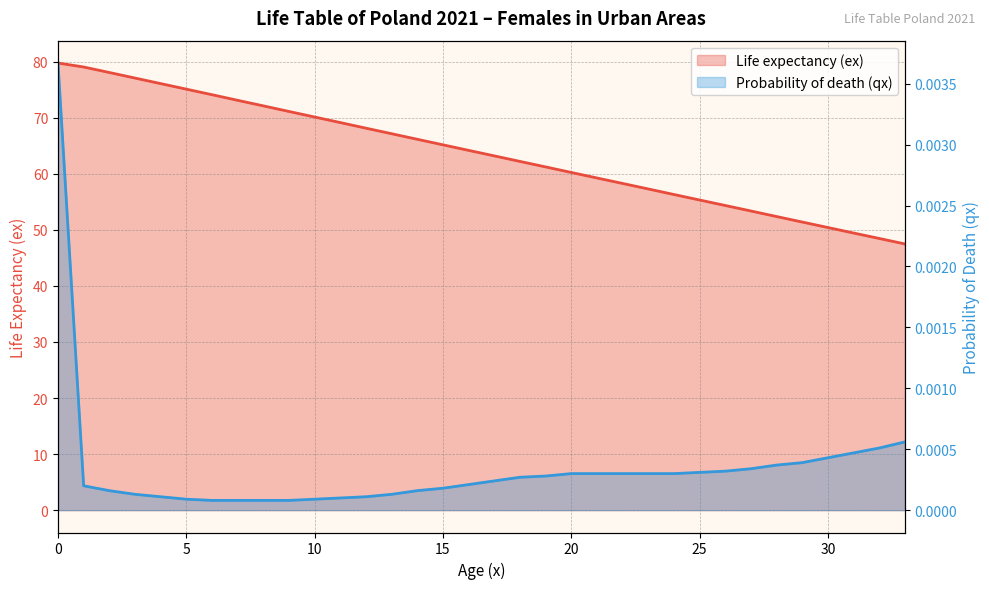

True or false: Life expectancy (ex) and Probability of death (qx) intersect in this chart.

False